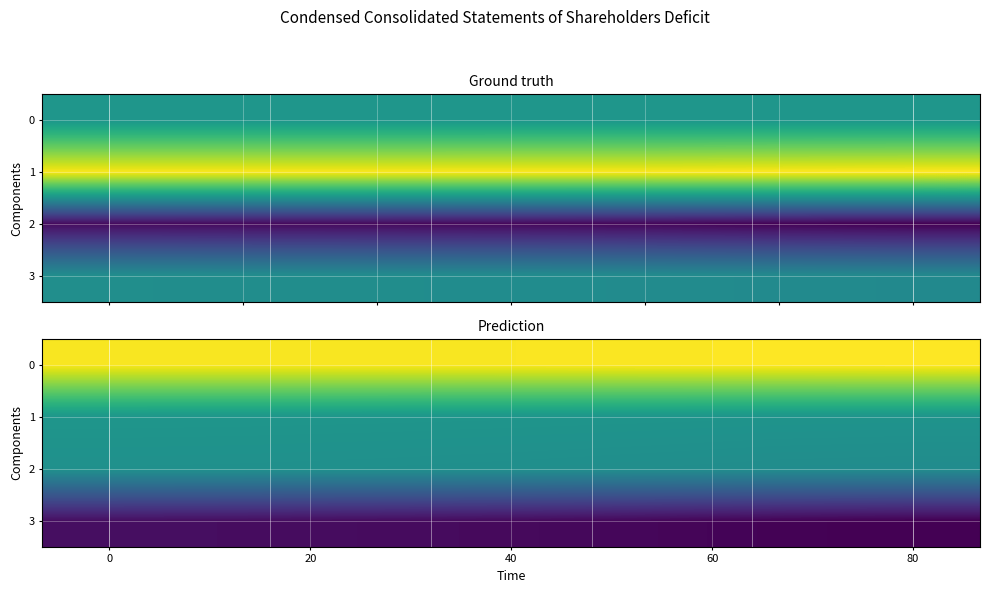

What is the difference between the maximum and minimum values in the 2 series?

7643.7